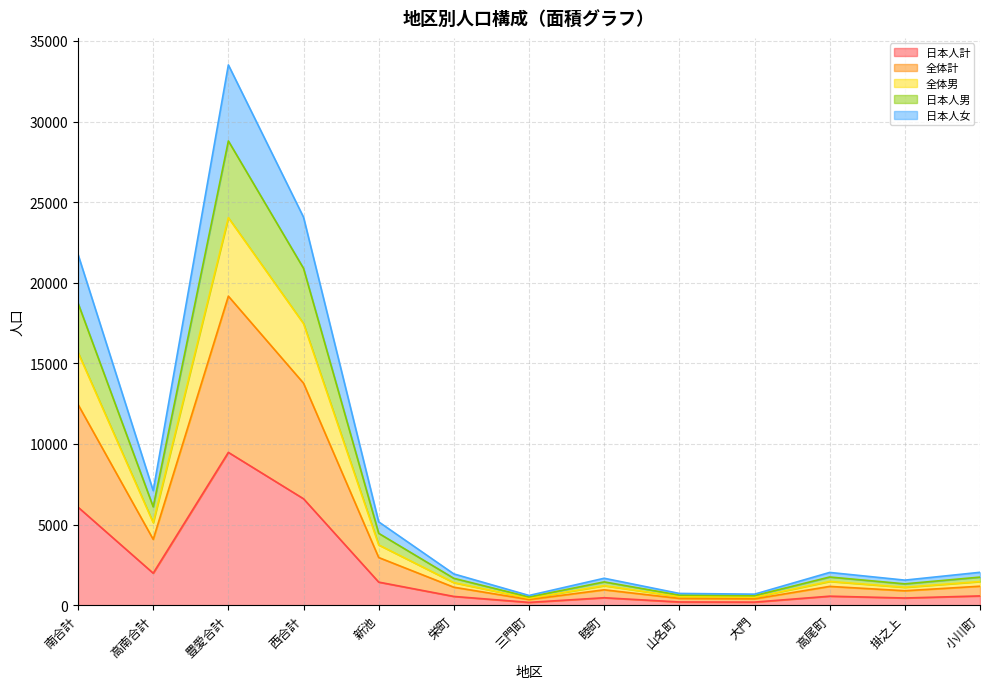

Is it true that 日本人男 equals 456 at 栄町?

False